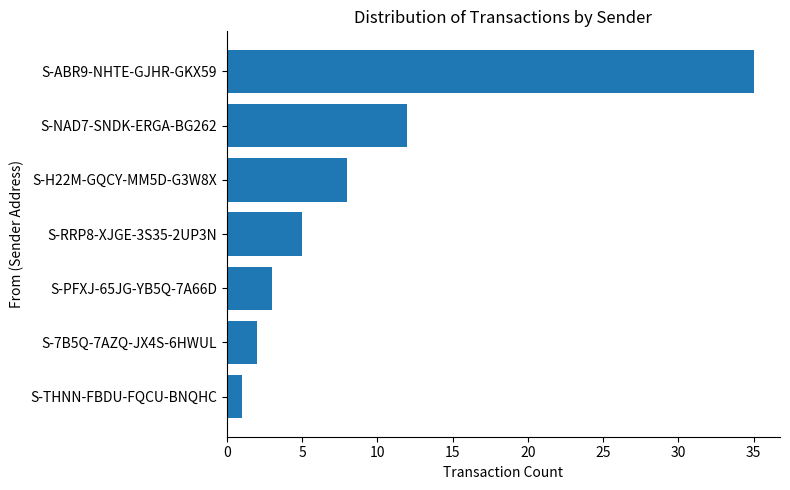

The value at S-RRP8-XJGE-3S35-2UP3N is 5. True or false?

True